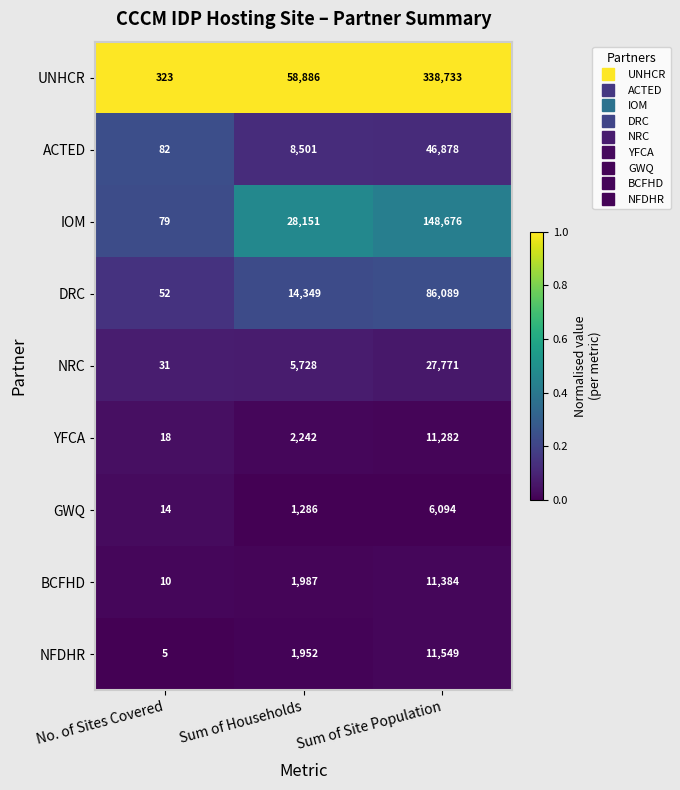

The value of DRC at No. of Sites Covered is 52. True or false?

True